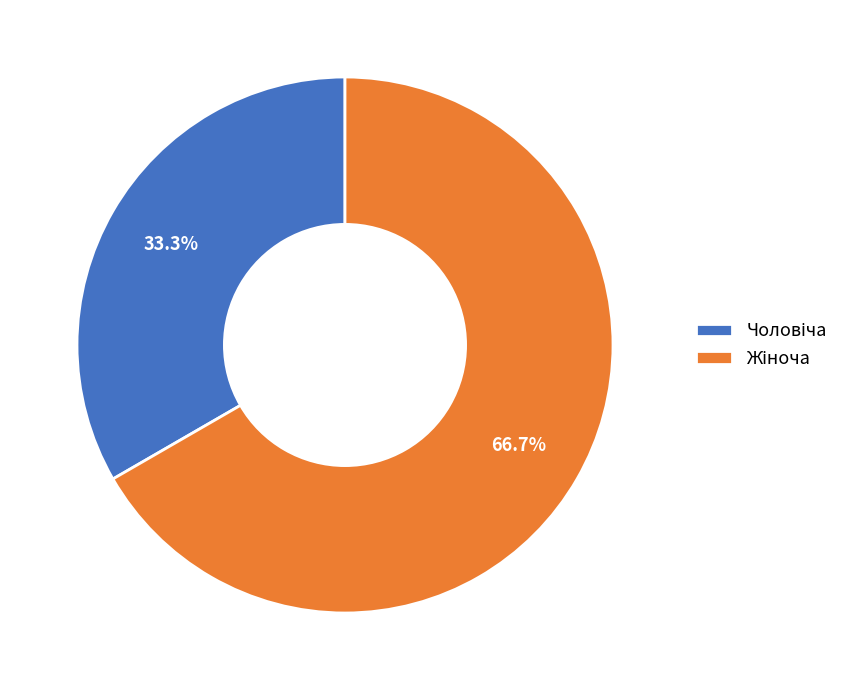

Is there a majority slice in this chart?

Yes